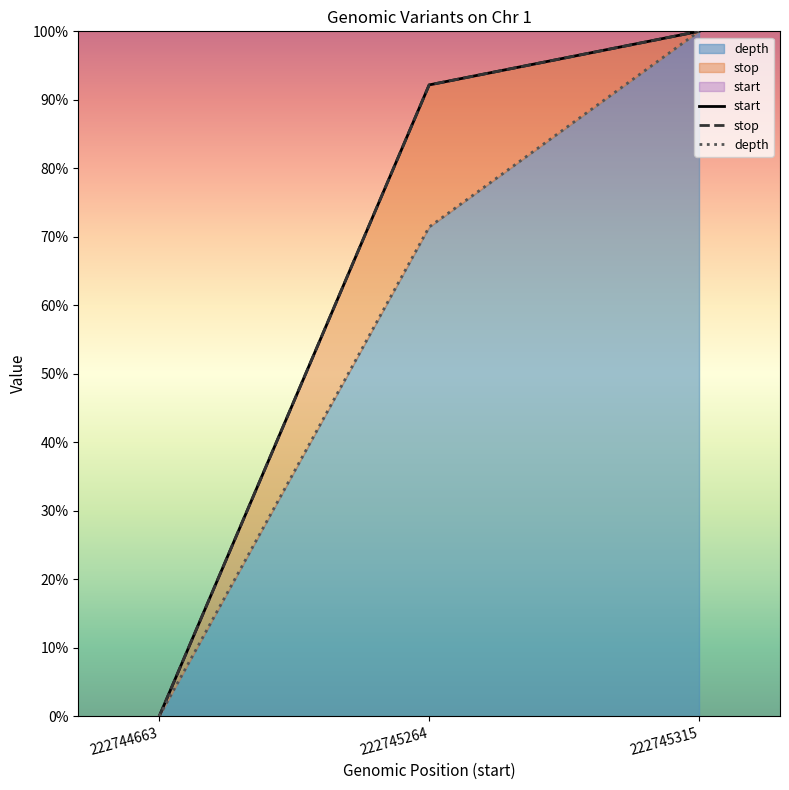

How many distinct data groups are displayed?

3